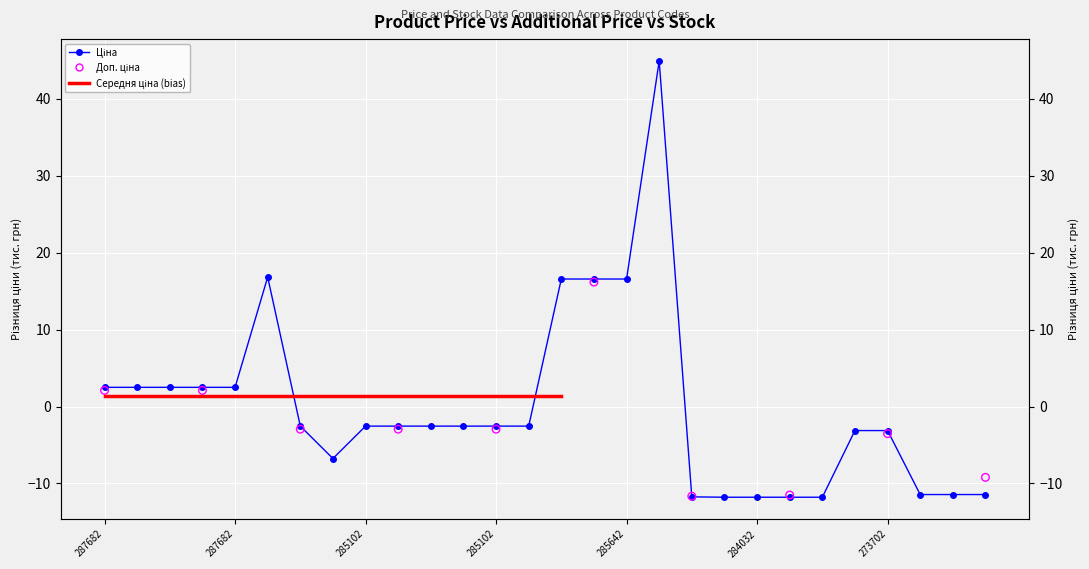

Which series has the widest spread of Y values?

Ціна